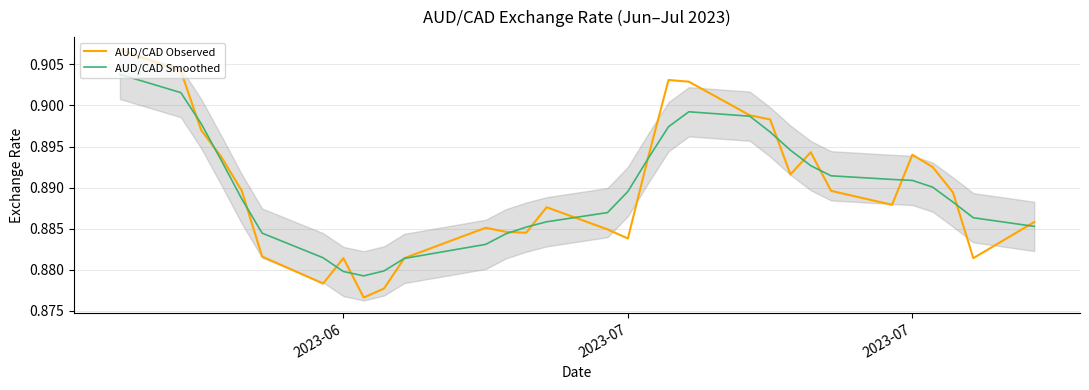

What is the label of the 31st point from the right?

2023-06